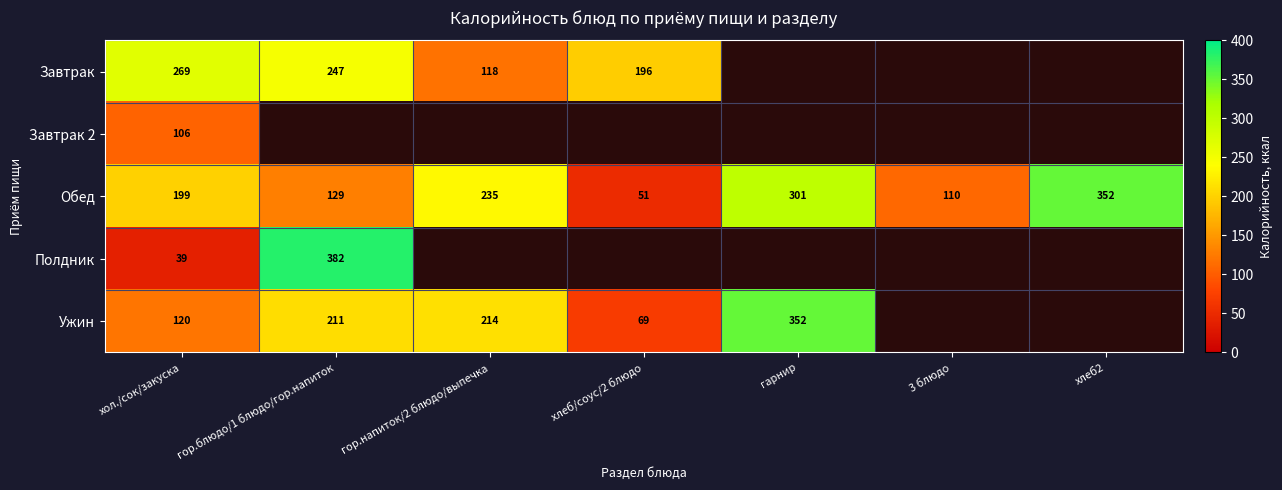

Is it true that Обед equals 146.3 at 3 блюдо?

False